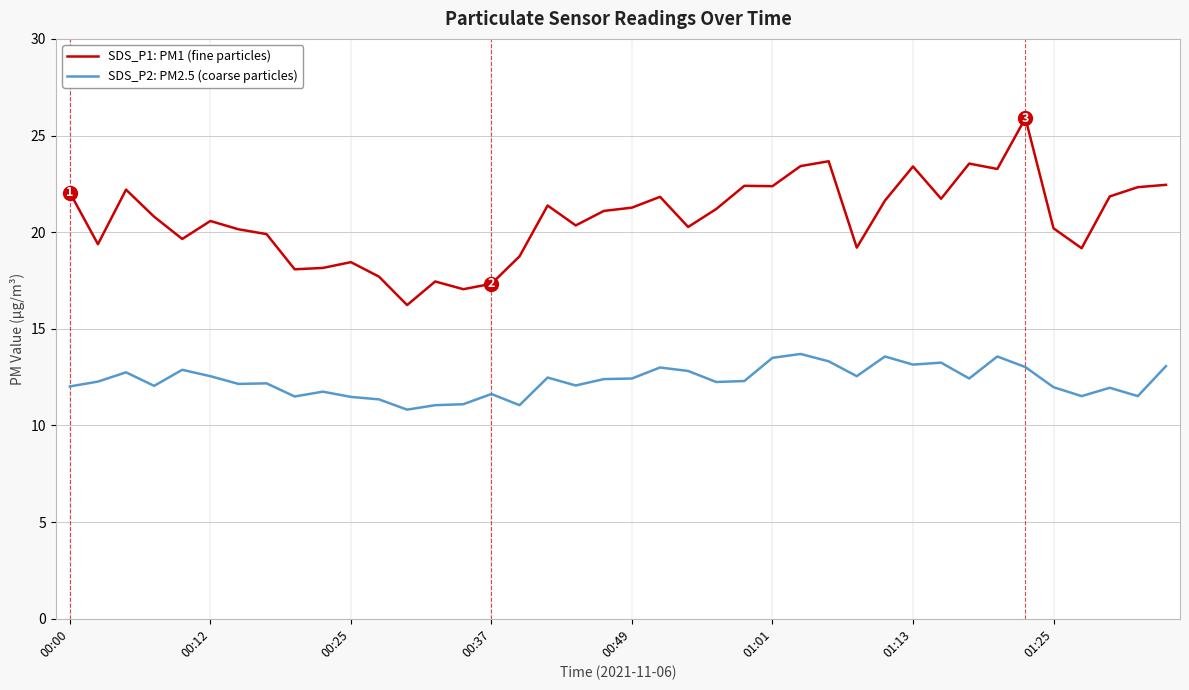

What is the sum of all SDS_P2: PM2.5 (coarse particles) values?

492.4